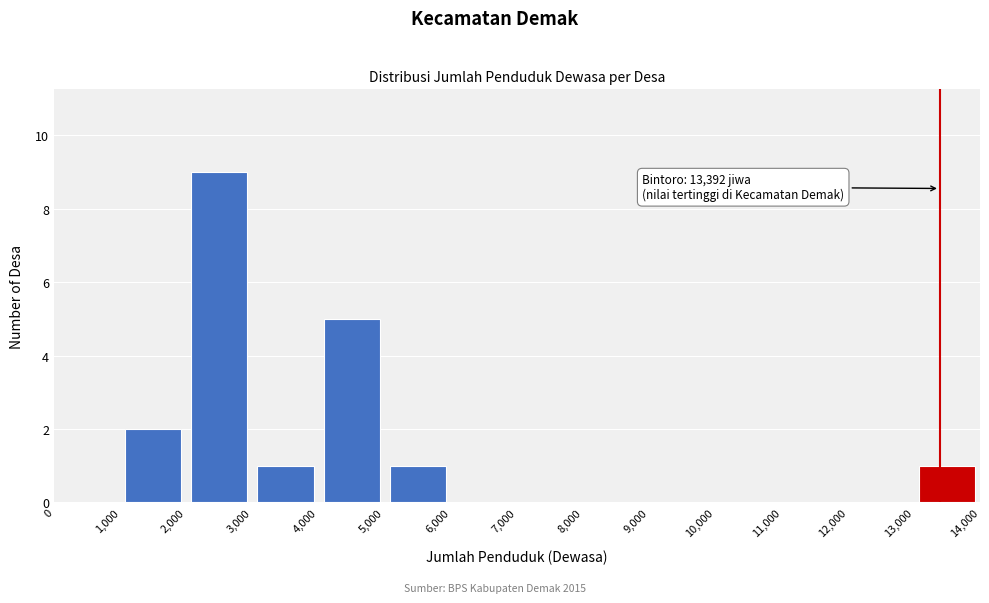

Over which range of the x-axis is the bar tallest?

2,000 to 3,000